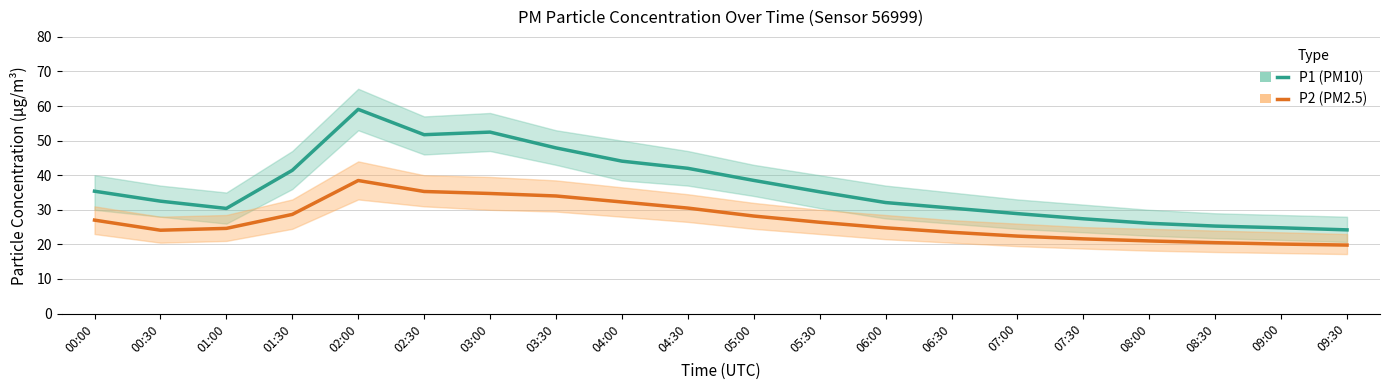

What is the lowest value of the P2 (PM2.5) series?

19.8